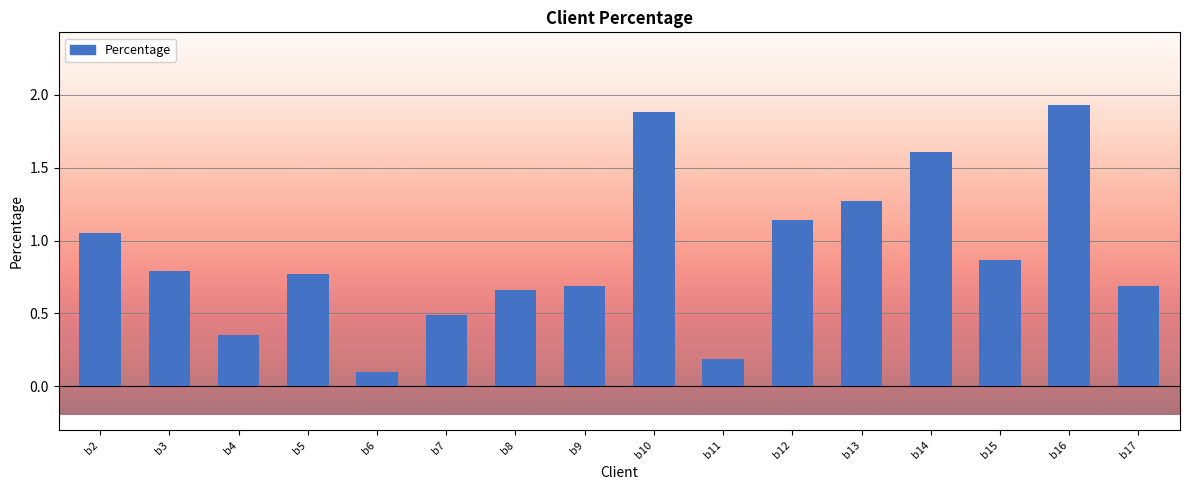

True or false: the data shows 0.3 at b7.

False